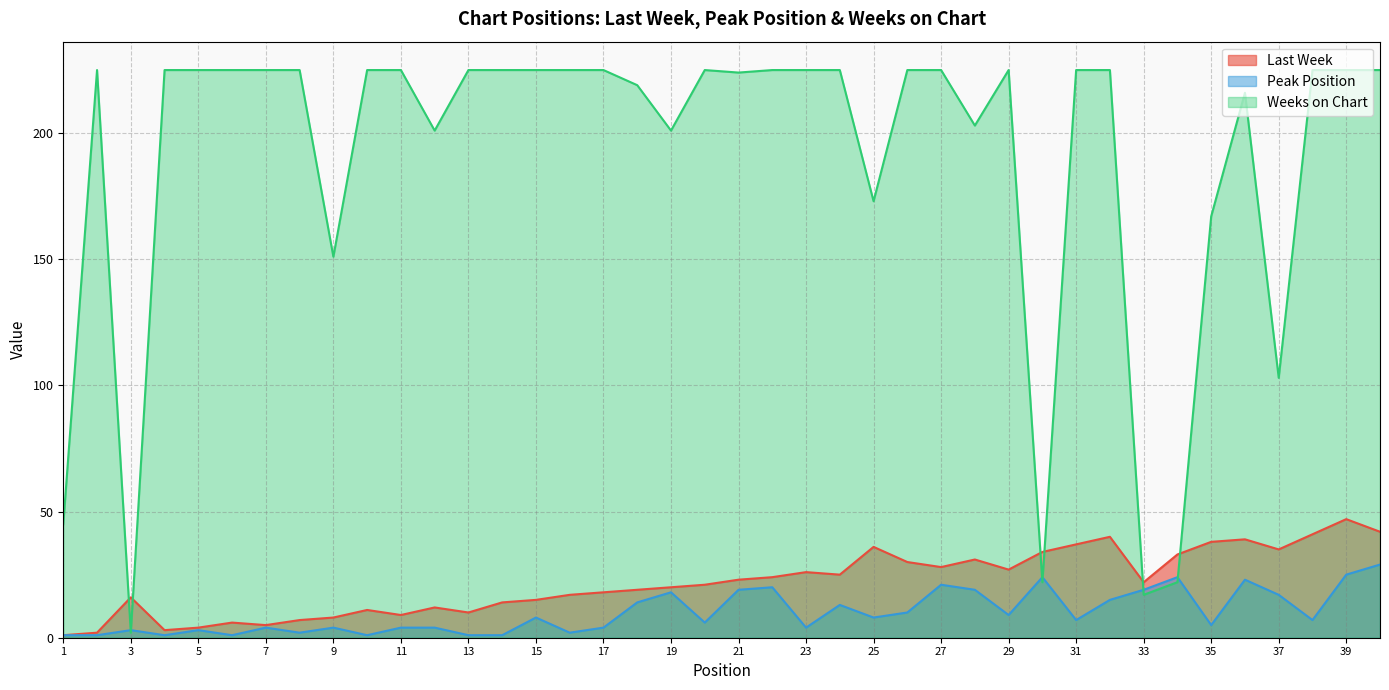

In Weeks on Chart, how many points are higher than both neighbors (excluding endpoints)?

4